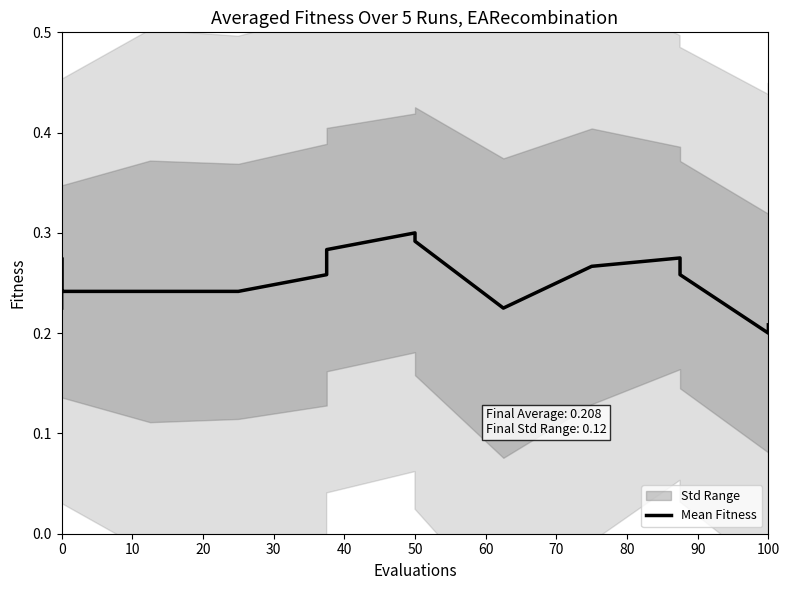

What is the smallest value displayed?

0.2